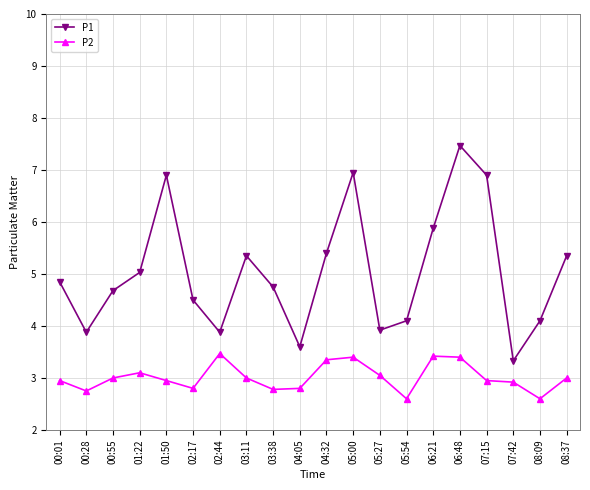

Which series has the widest spread of values?

P1